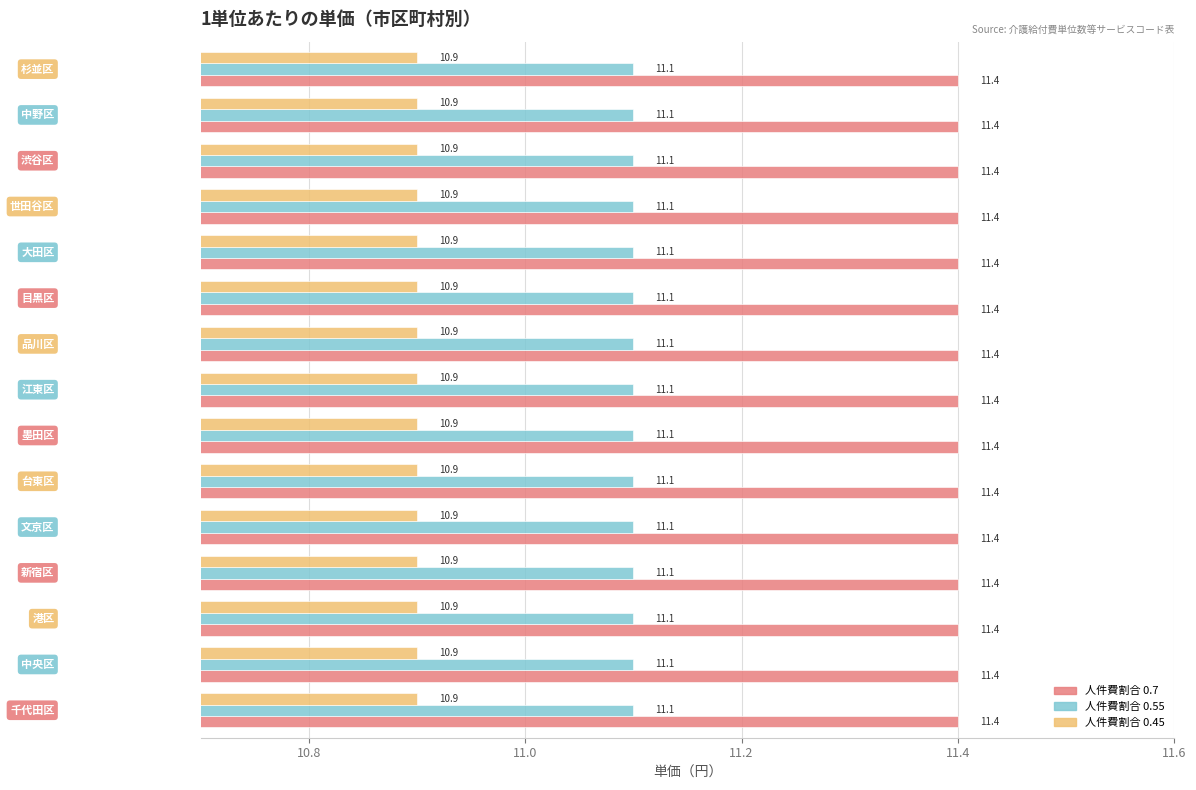

What is the minimum value shown in the chart?

10.9